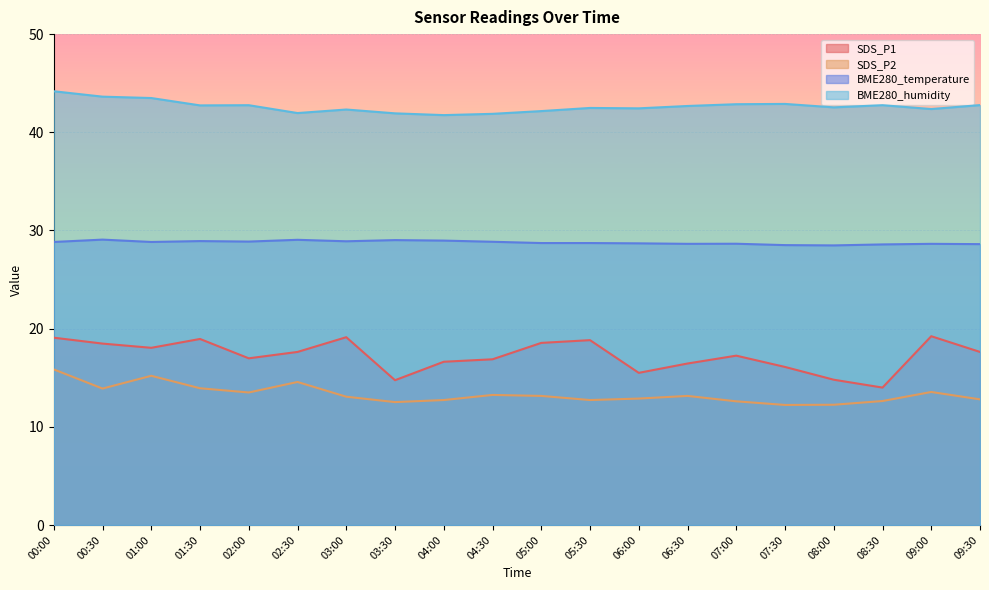

Where is the first local minimum for SDS_P1?

01:00